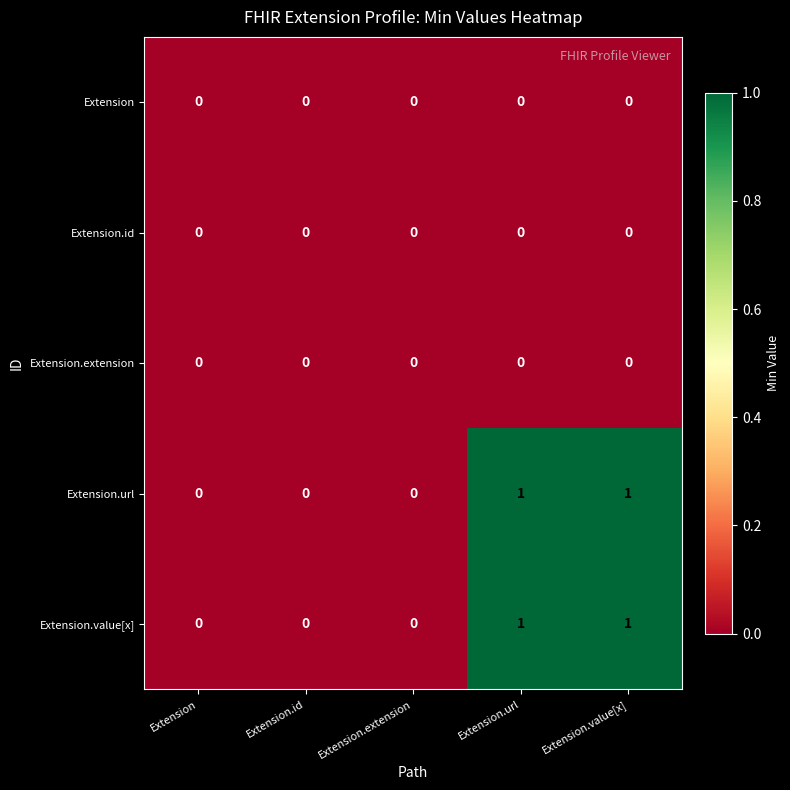

Count the Extension.value[x] values in the range 0 to 1.

5